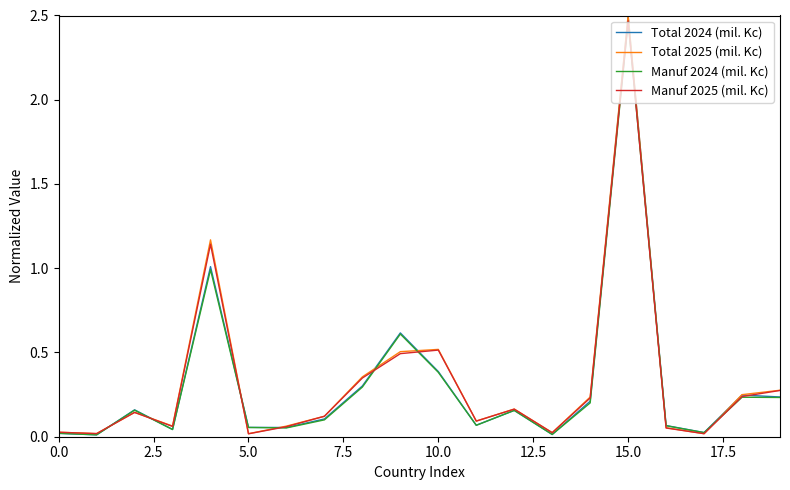

At which label does Total 2024 (mil. Kc) reach its peak?

15.0